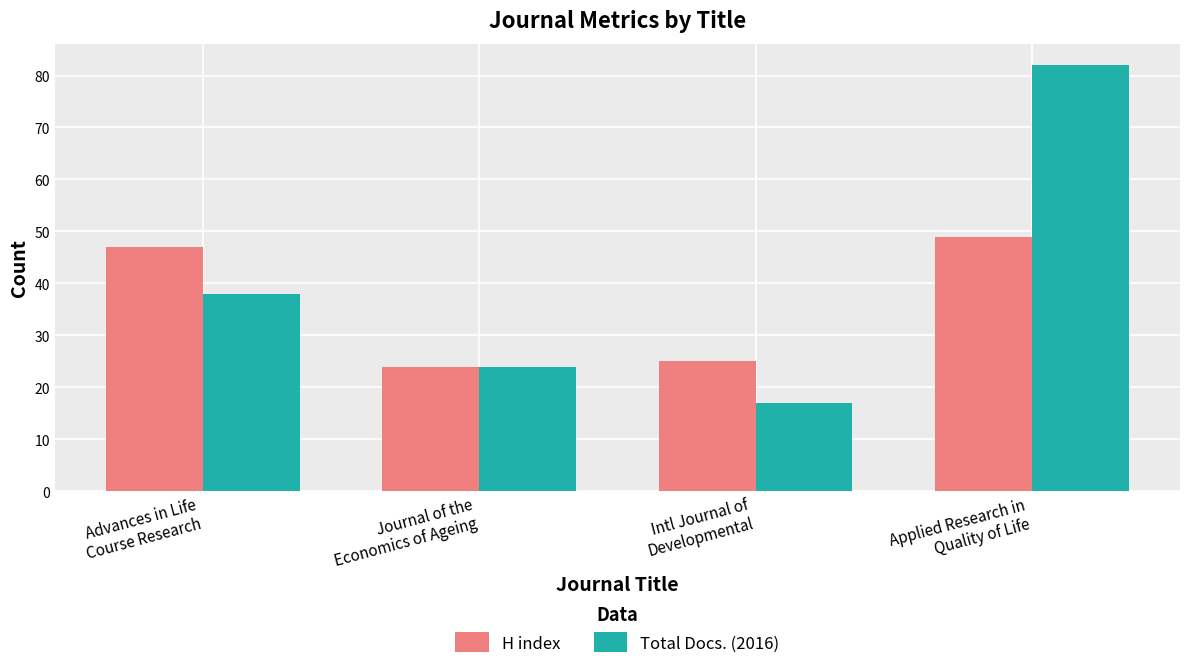

How many groups of bars are there?

4